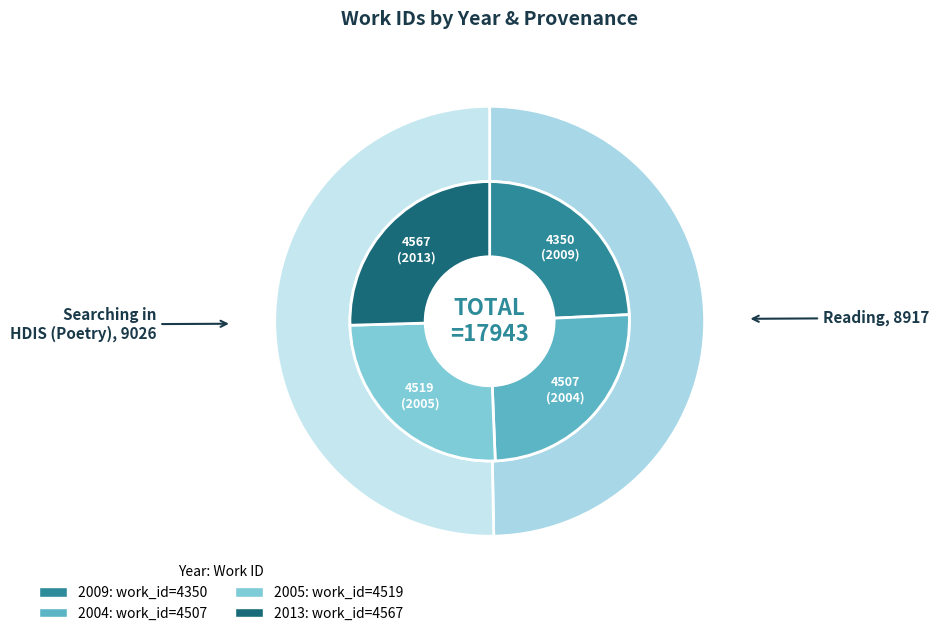

The 2005 slice represents 13% of the pie. True or false?

False